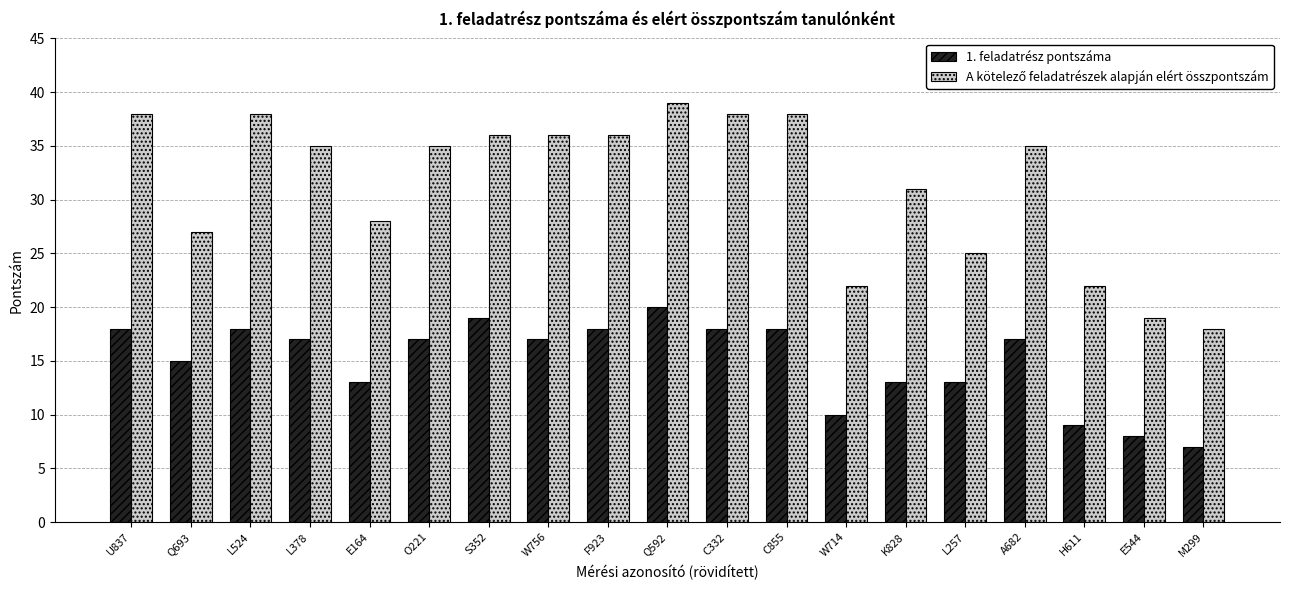

True or false: 1. feladatrész pontszáma has a value of 13 at W714.

False